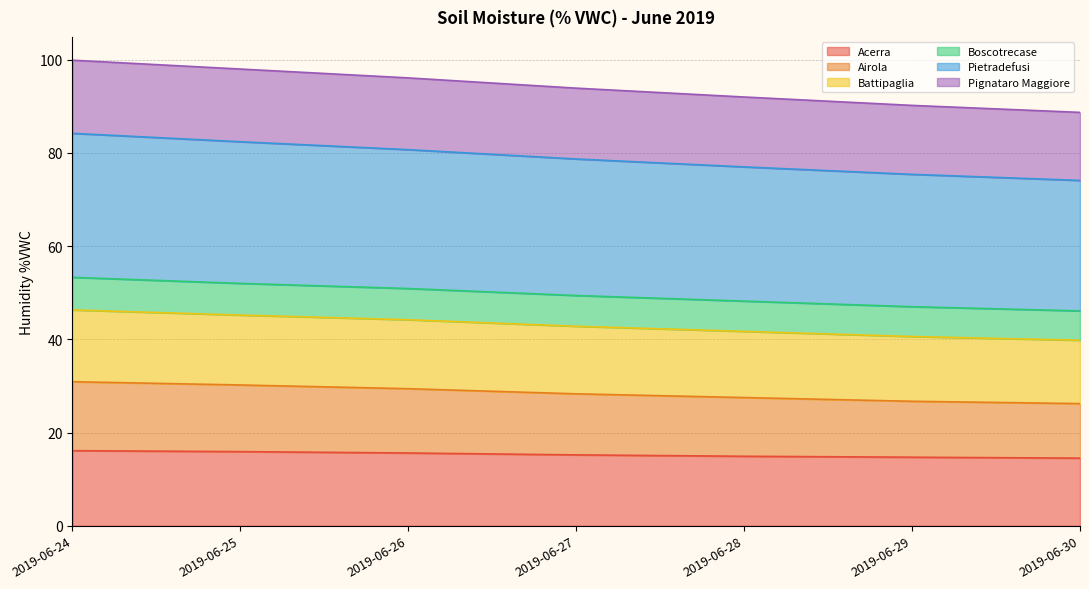

True or false: Airola has a value of 27.5 at 2019-06-28.

True